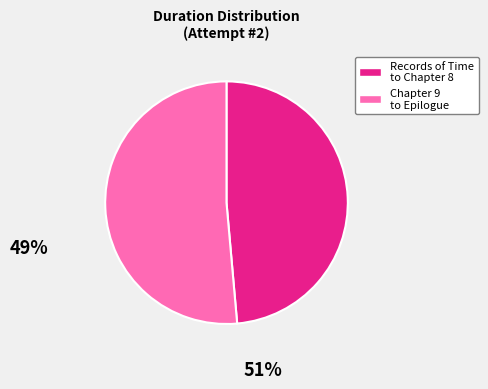

Do Records of Time to Chapter 8 and Chapter 9 to Epilogue together represent more than half of the pie?

Yes